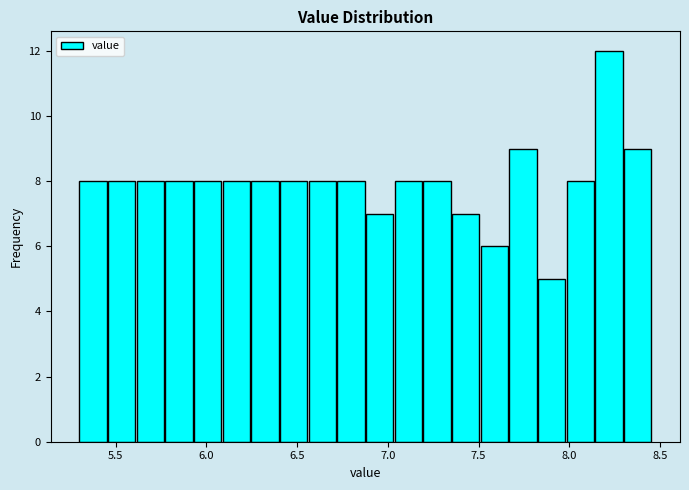

Around what value on the x-axis is the tallest bar? Give the approximate position of its centre, as read against the axis.

8.20